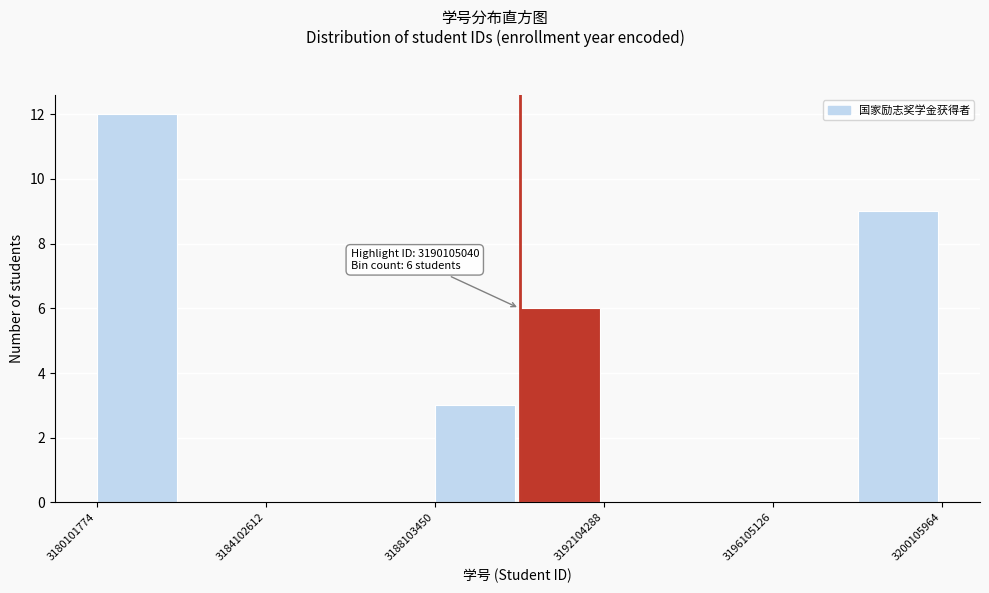

Which range on the x-axis has the tallest bar?

3180000000 to 3182000000